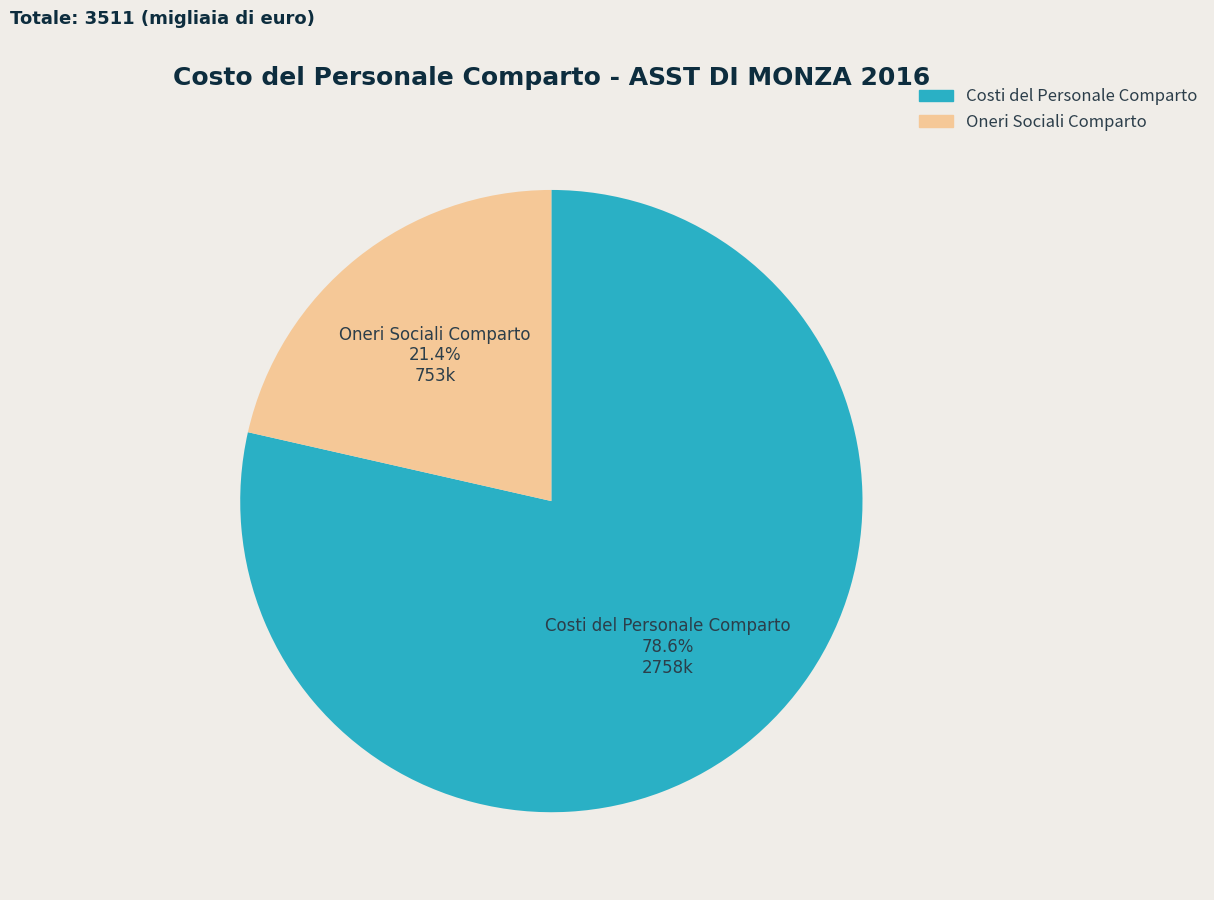

Is it true that Costi del Personale Comparto is 79% of the pie?

True